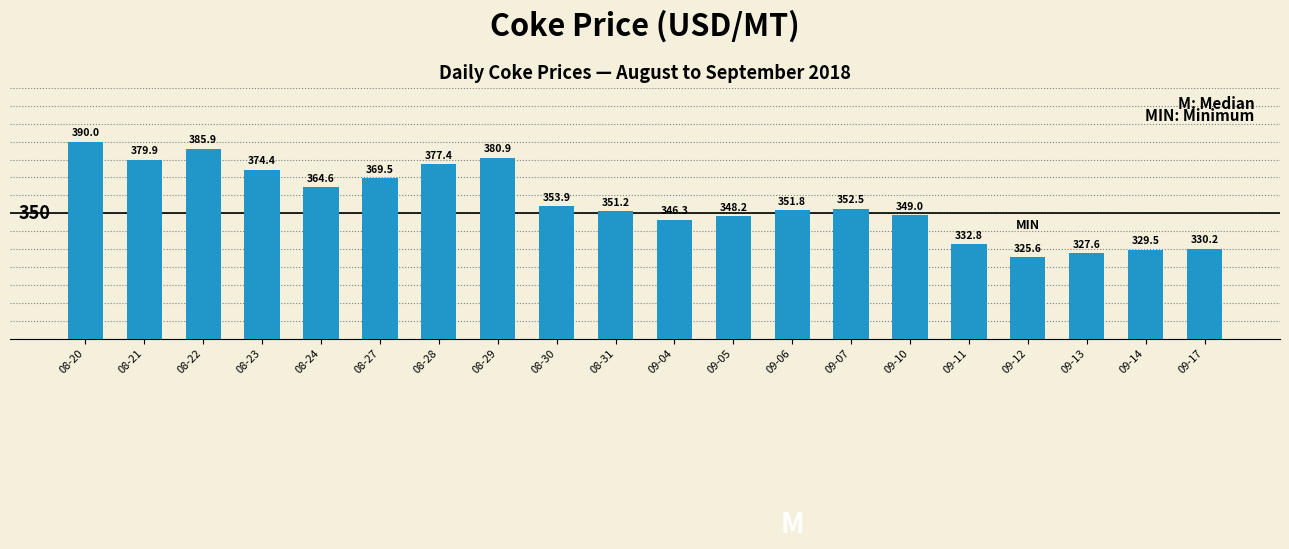

What is the sum of all values?

7121.3